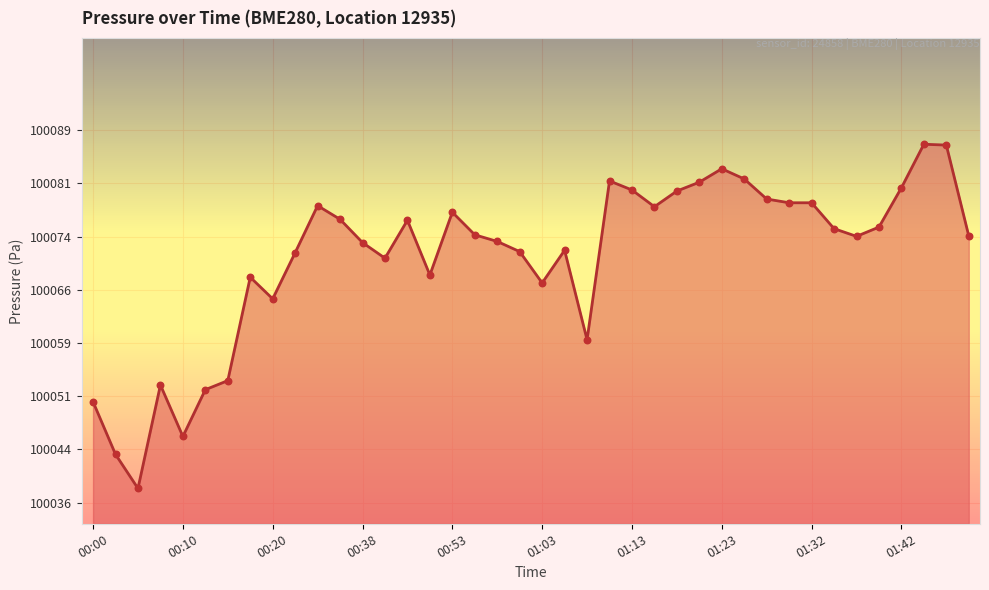

What is the difference between the maximum and minimum values?

48.7